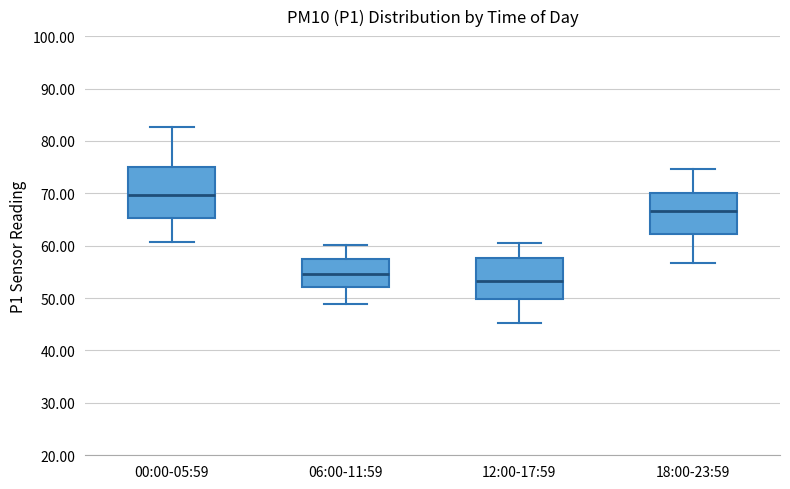

Where is the lower edge of the box for 06:00-11:59 on the y-axis? The values are not printed on the chart, so give them approximately, as read against the axis.

52